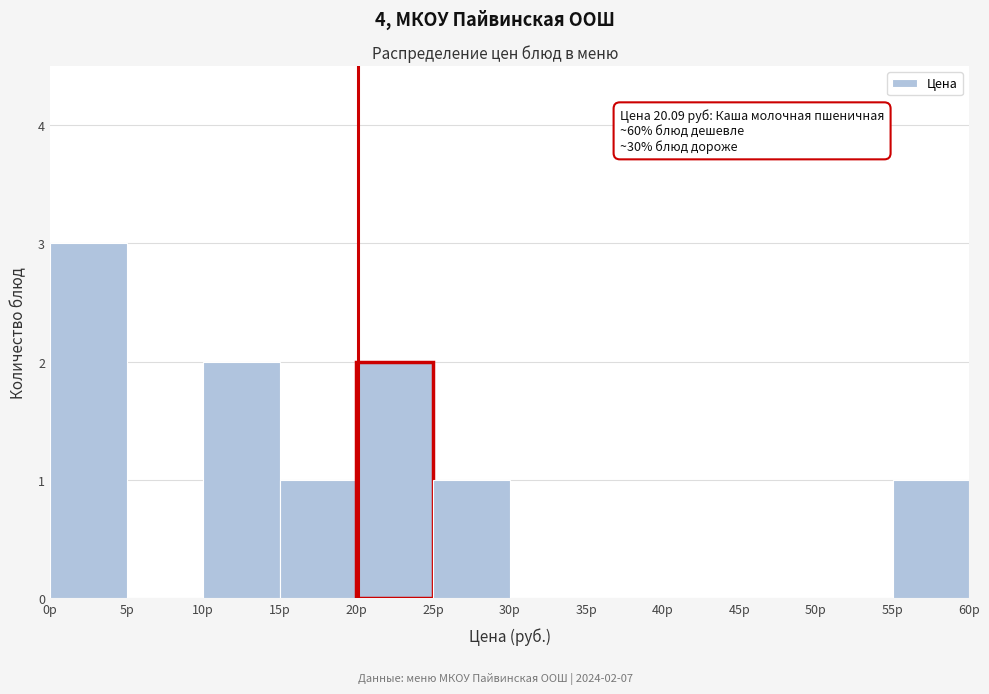

Which range on the x-axis has the tallest bar?

0 to 5